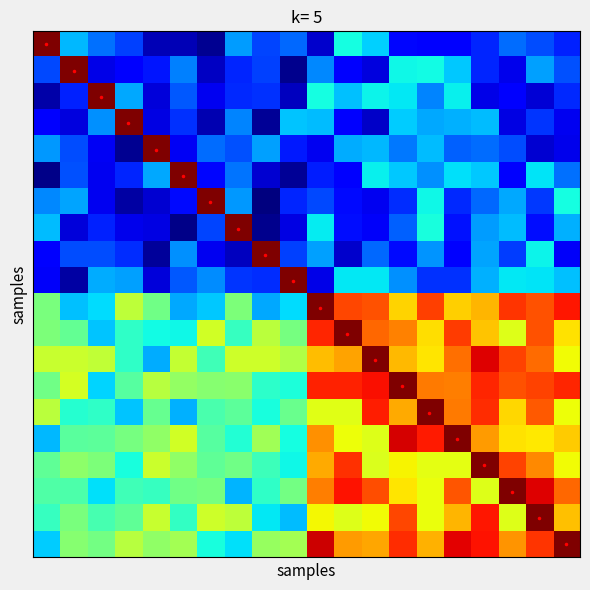

What is the greatest value displayed?

25.0